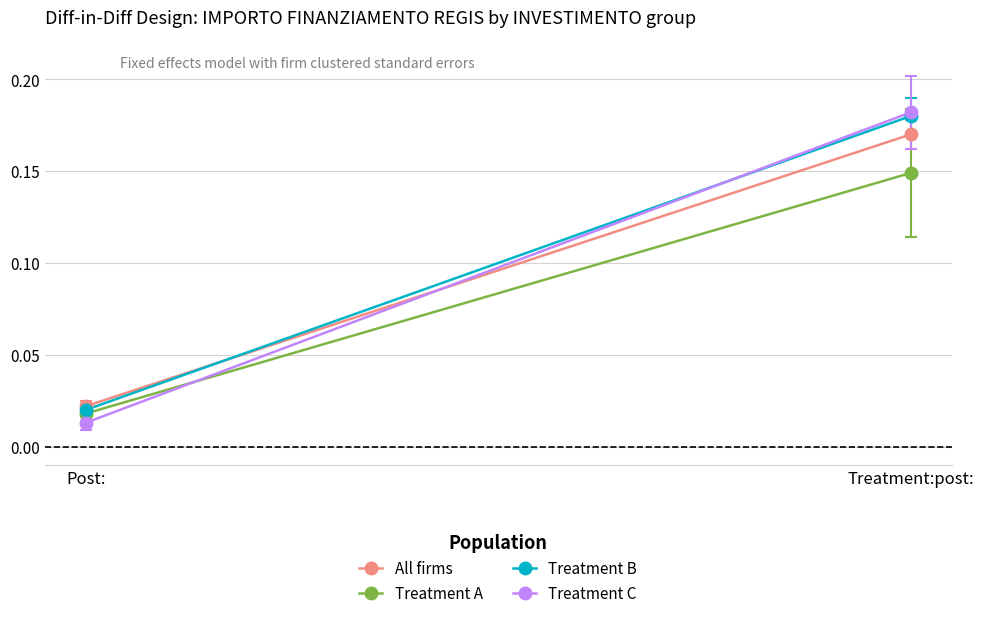

What is the greatest value displayed?

0.2